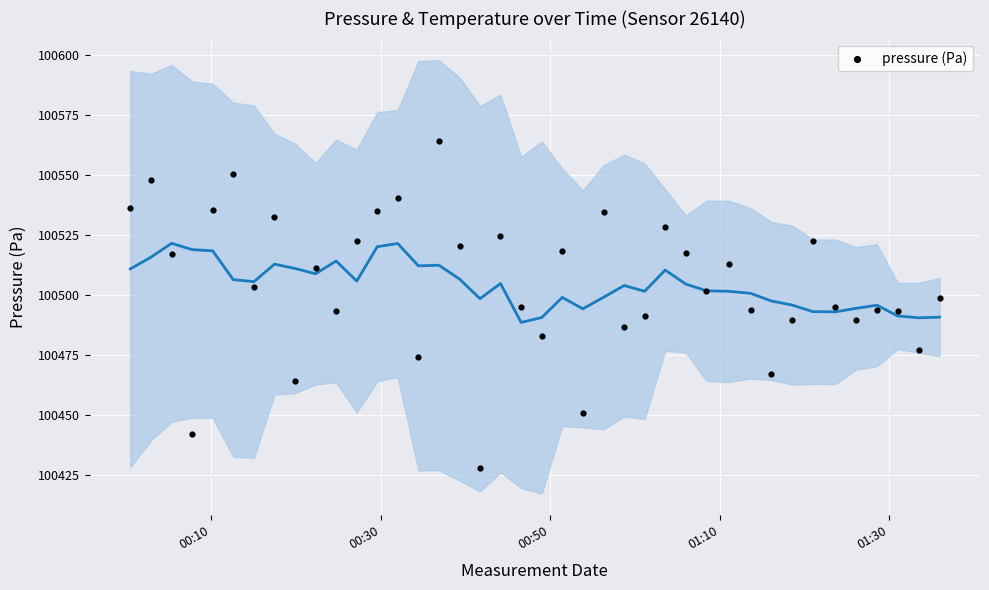

What is the range of Y values (max minus min)?

136.3